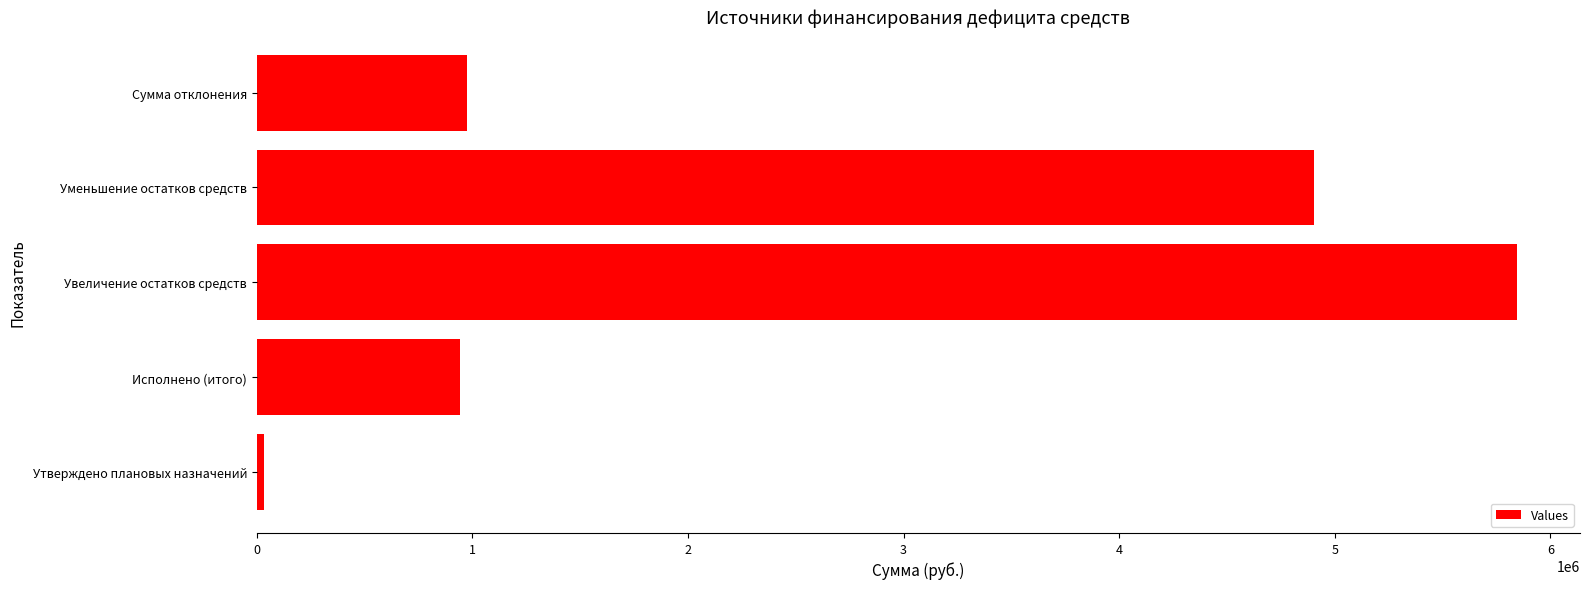

Is it true that the value at Уменьшение остатков средств is 4904803.6?

True